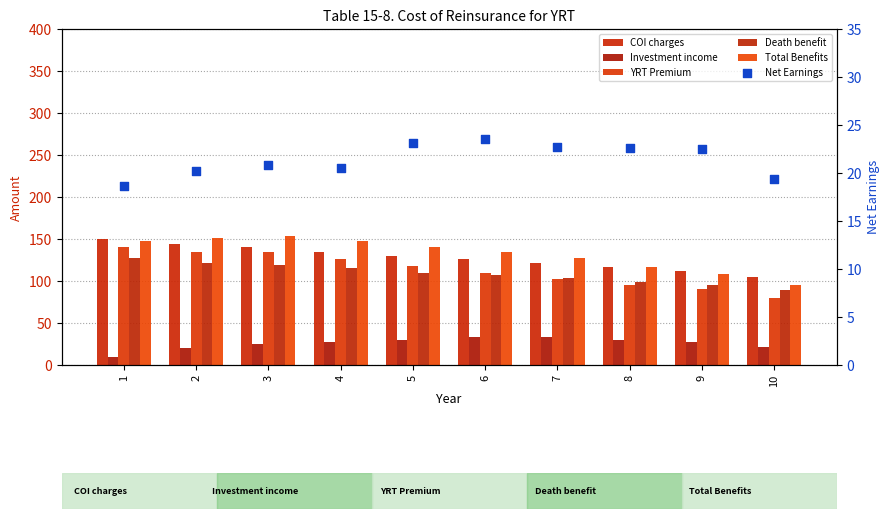

At which category is the sum across all series the highest?

1